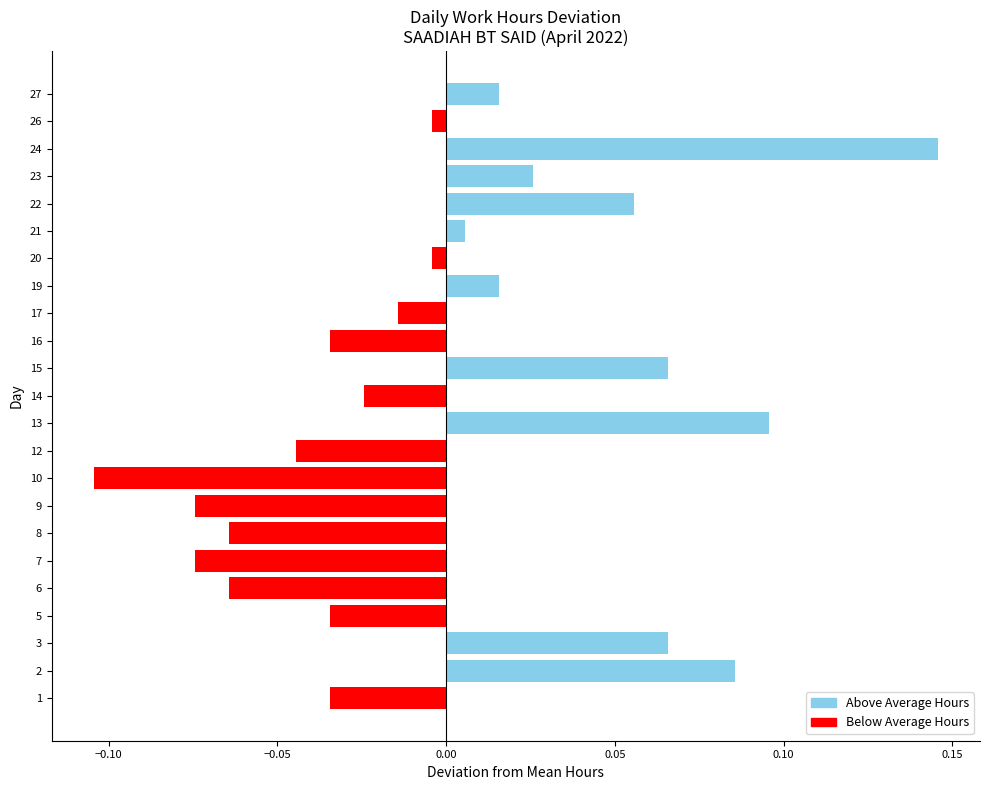

The value of Above Average Hours at 23 is 0.0. True or false?

True